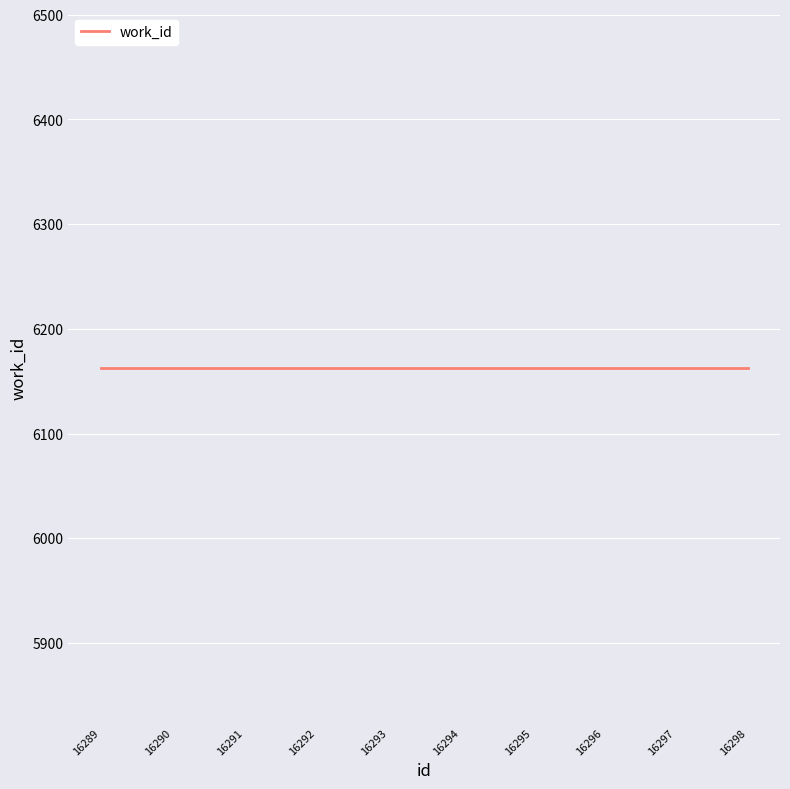

Does the chart display data point markers on the line(s)?

No